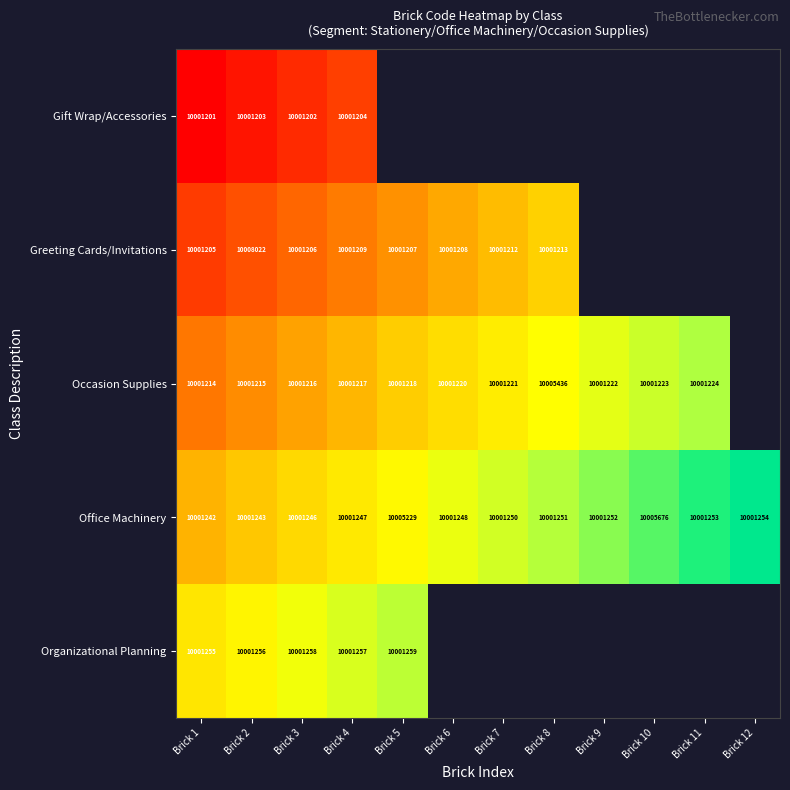

At Brick 2, list the series in order from largest to smallest.

Greeting Cards/Invitations, Organizational Planning, Office Machinery, Occasion Supplies, Gift Wrap/Accessories